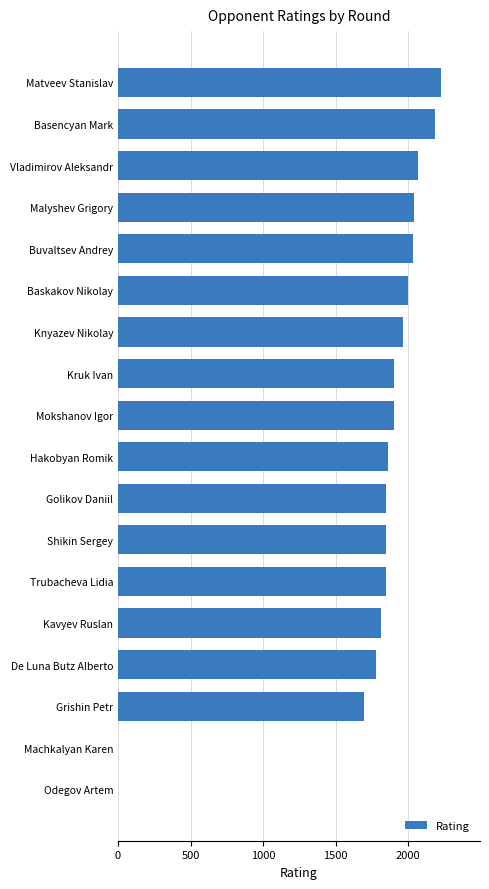

Read the value at Mokshanov Igor.

1903